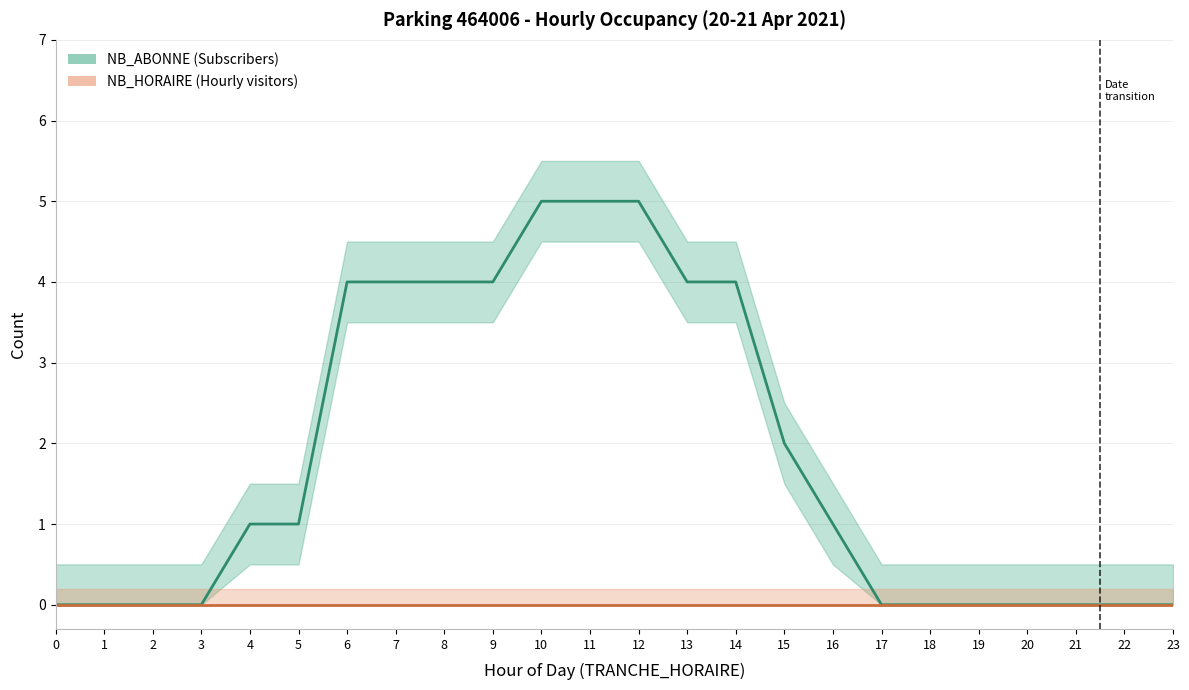

Which series has the largest range (max minus min)?

NB_ABONNE